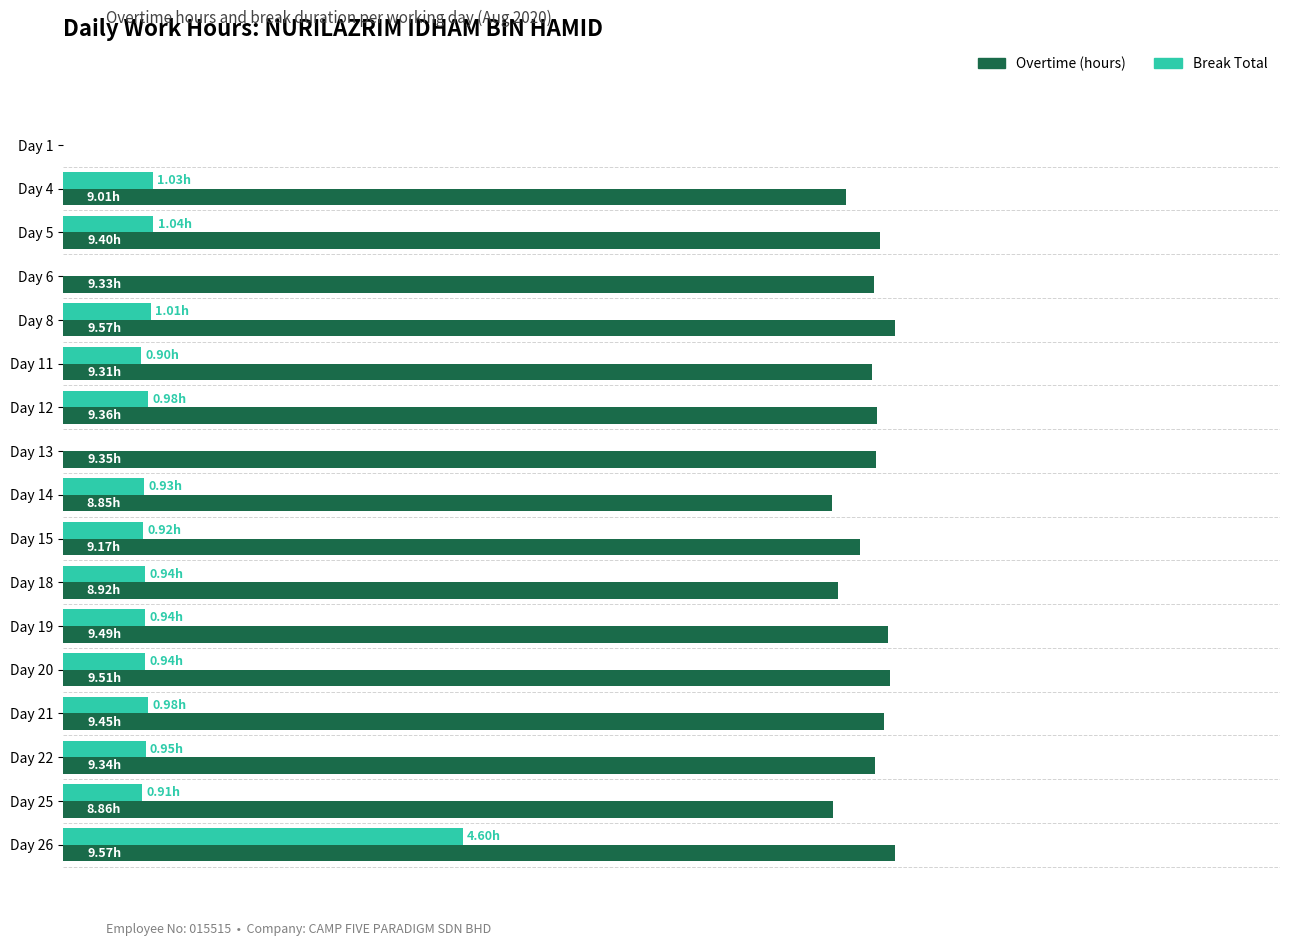

Rank the series by their average value, from highest to lowest.

Overtime (hours), Break Total